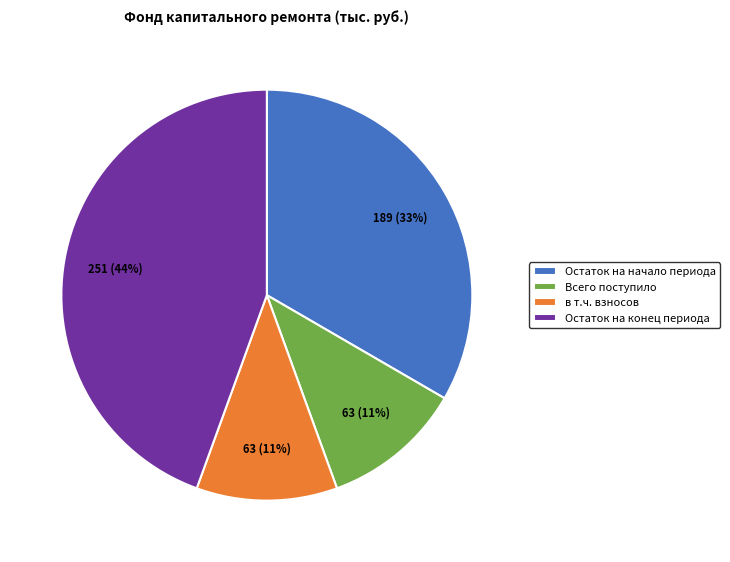

Do Остаток на конец периода and Остаток на начало периода together represent more than half of the pie?

Yes